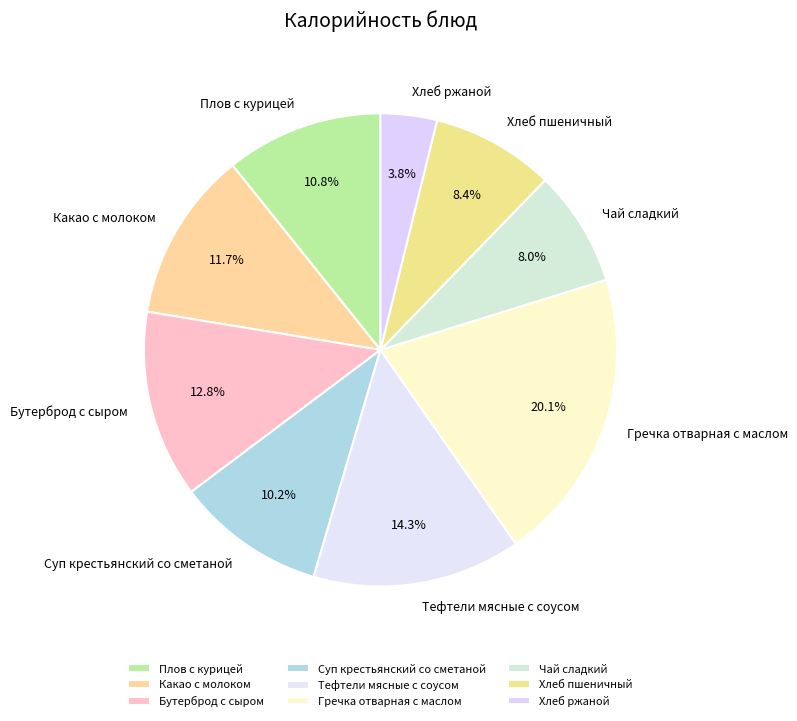

What percentage is the Бутерброд с сыром slice, to the nearest percent?

13%